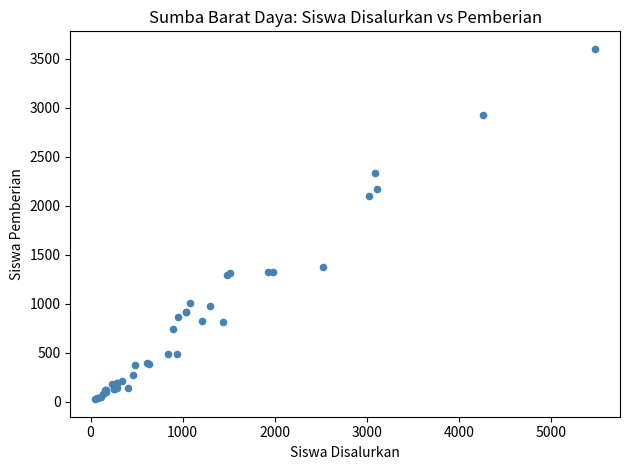

What Y value in the scatter plot is closest to 1814?

2103